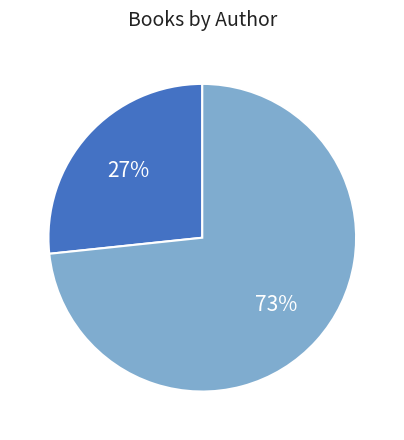

Is there any slice that represents more than half of the pie?

Yes